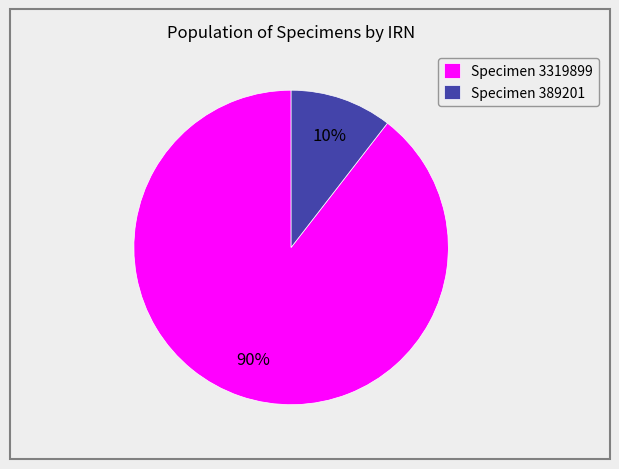

Is the sum of Specimen 3319899 and Specimen 389201 greater than half?

Yes